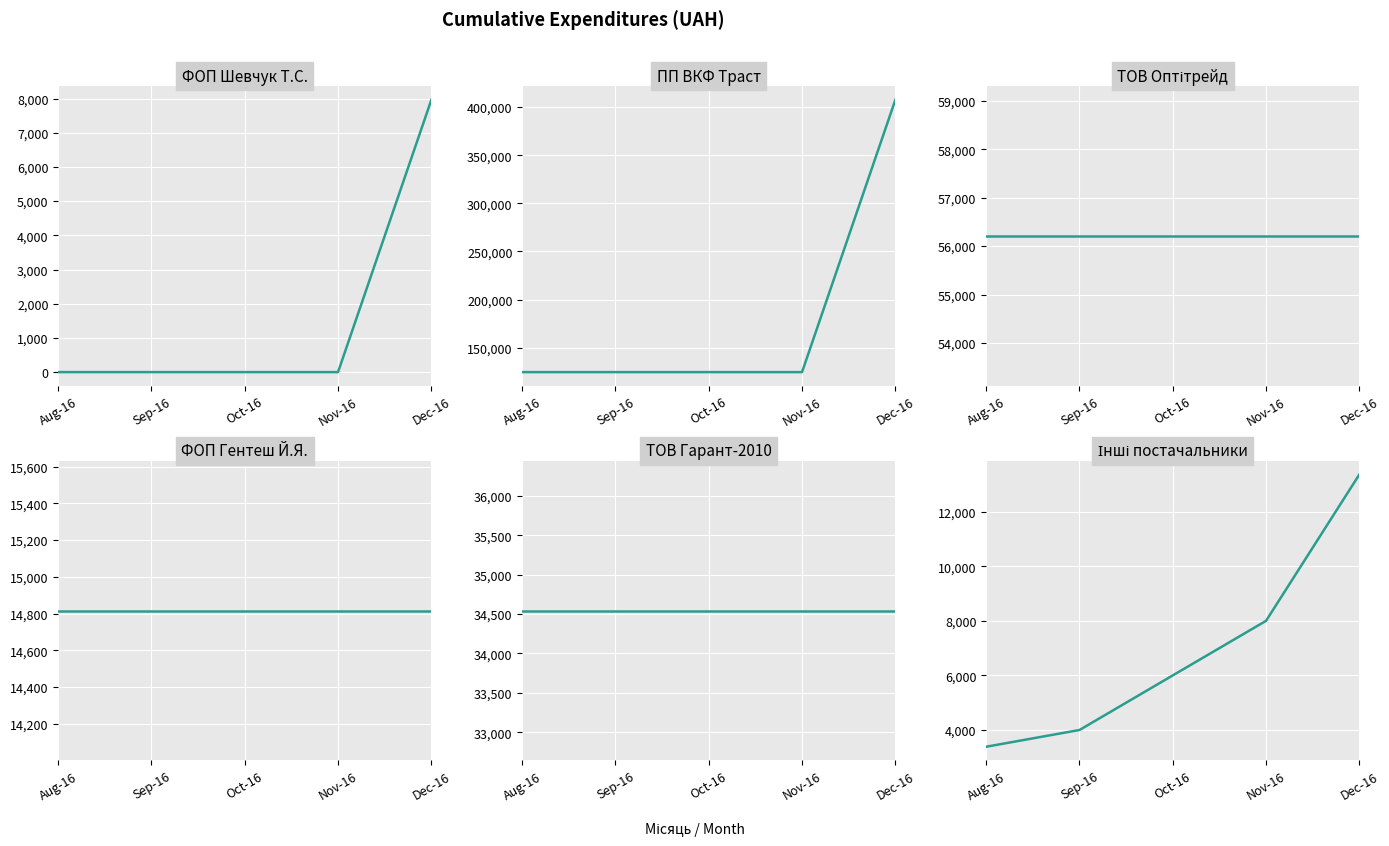

Rank the series at Aug-16 from highest to lowest value.

ПП ВКФ Траст, ТОВ Оптітрейд, ТОВ Гарант-2010, ФОП Гентеш Й.Я., Інші постачальники, ФОП Шевчук Т.С.